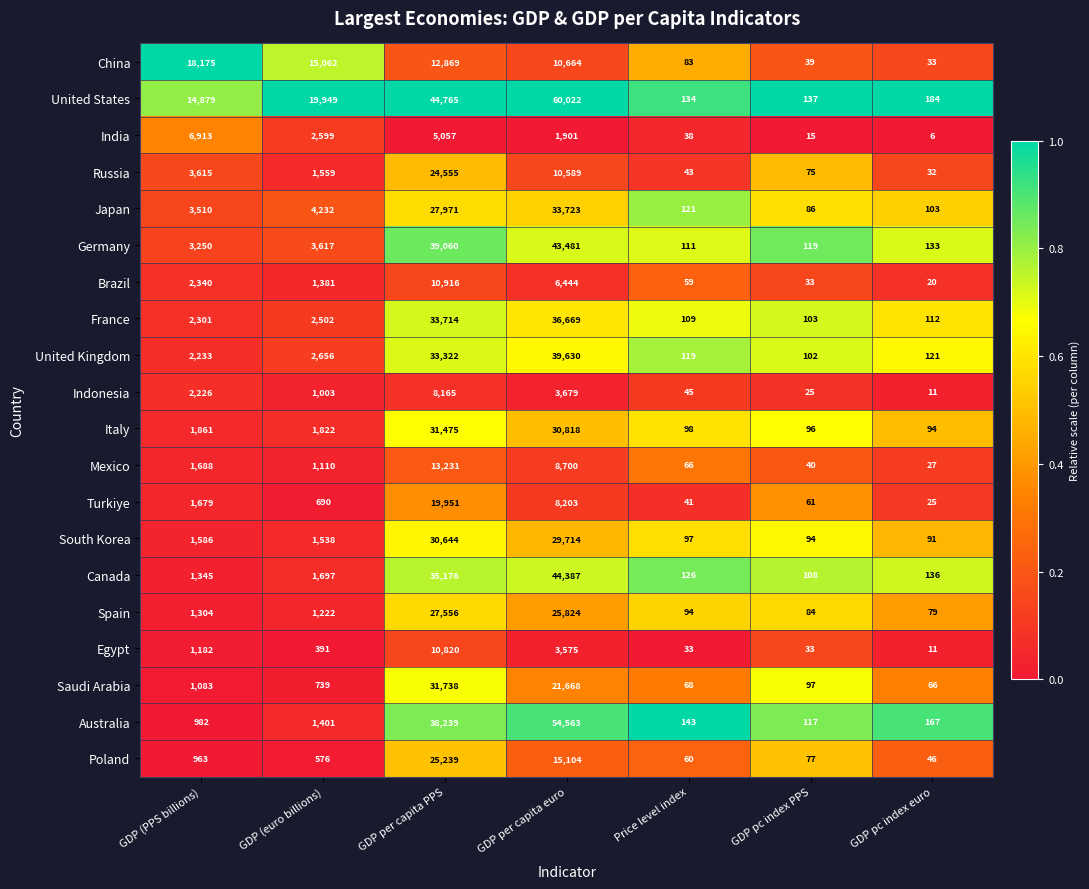

What is the difference between the Turkiye values at GDP pc index PPS and GDP (PPS billions)?

1618